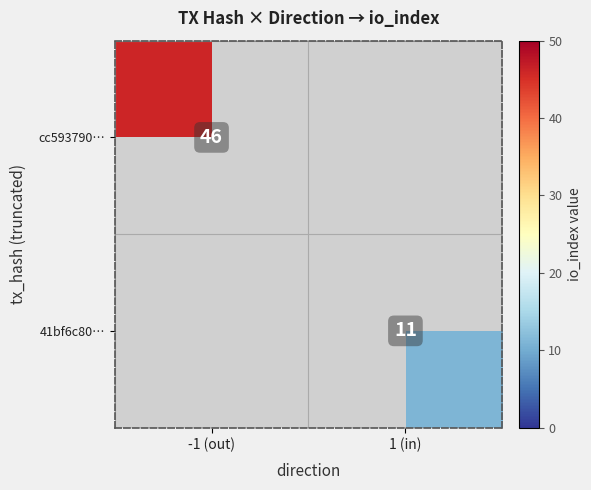

Which has a higher value, 1 (in) or -1 (out)?

-1 (out)